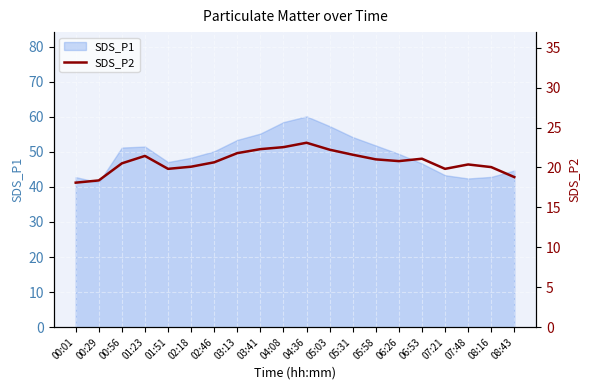

Where is the data nearest to the value 20?

08:16